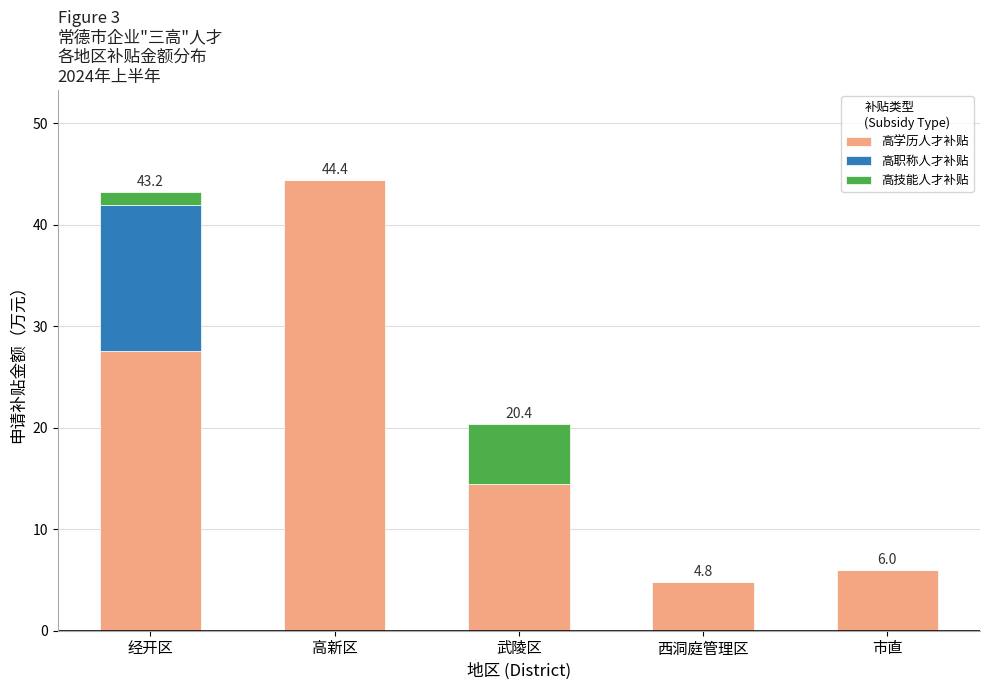

What is the maximum value for 高学历人才补贴?

44.4